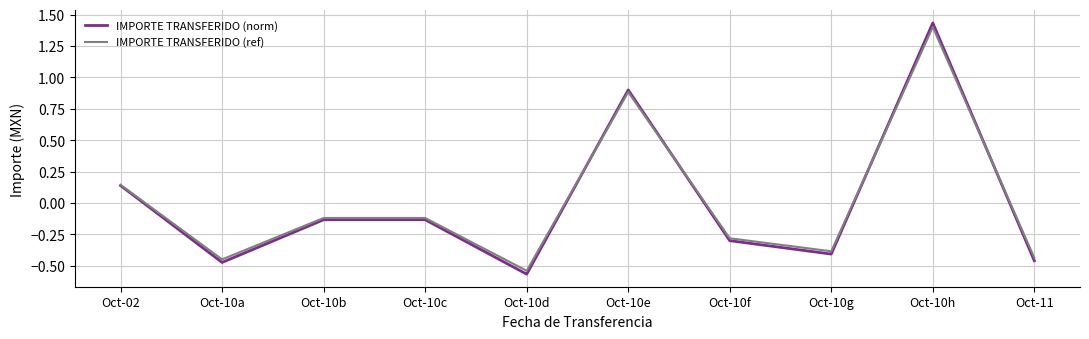

At which category does the chart reach its minimum across all series?

Oct-10d